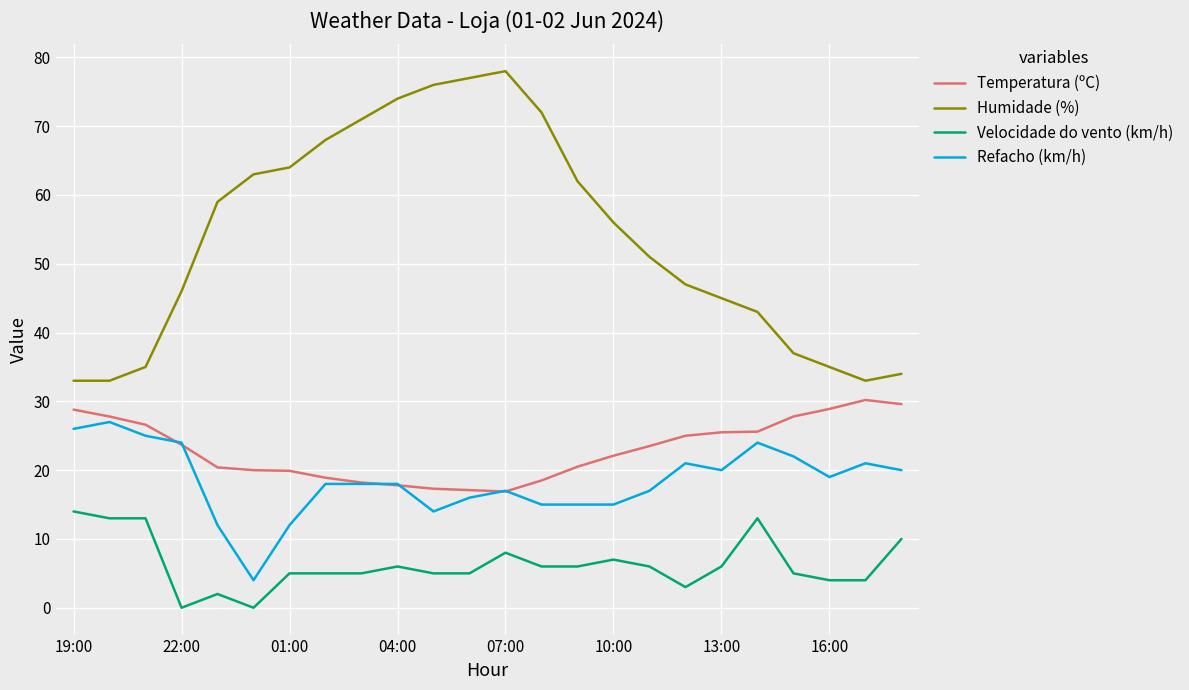

True or false: Temperatura (ºC) and Humidade (%) cross at least once.

False